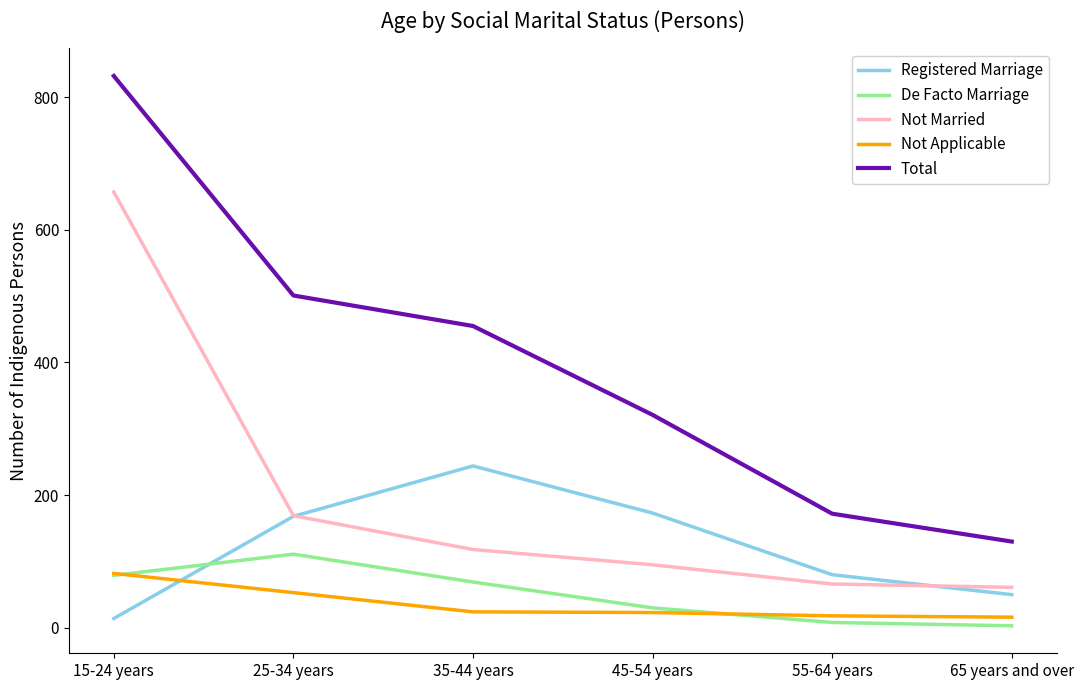

What is the greatest value displayed?

832